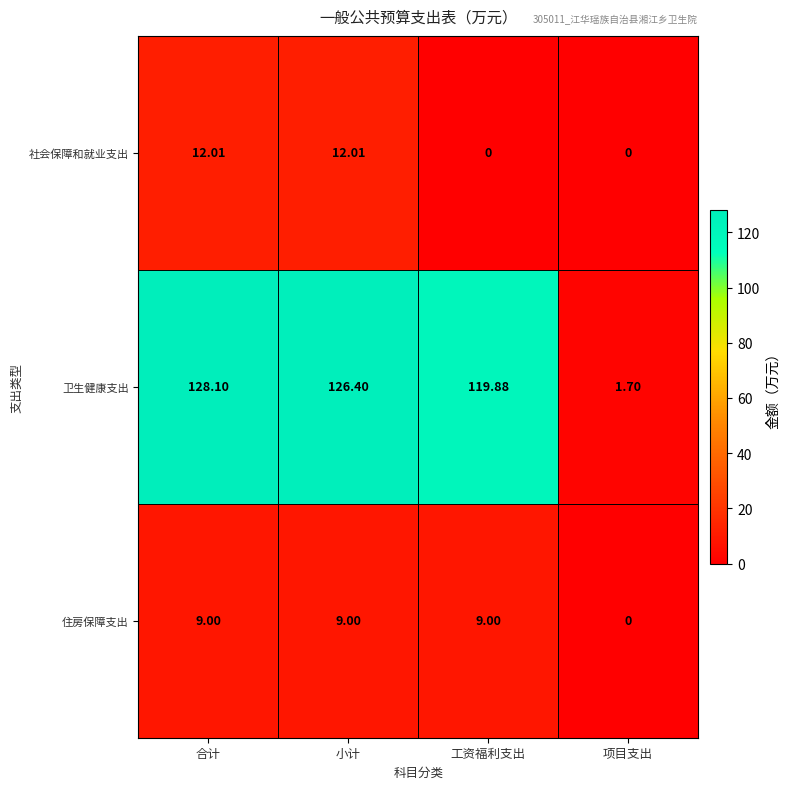

Rank the series by their maximum value, from highest to lowest.

卫生健康支出, 社会保障和就业支出, 住房保障支出